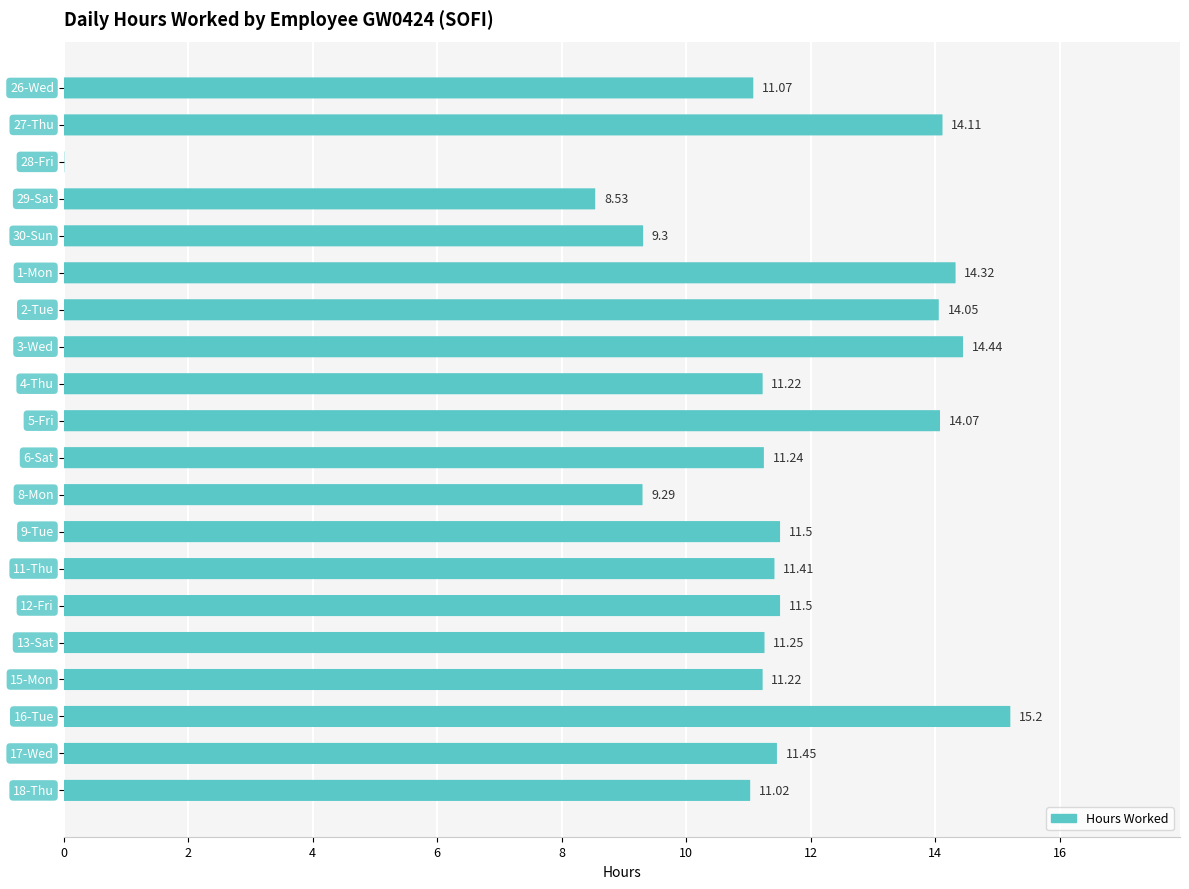

True or false: the data shows 5.3 at 5-Fri.

False